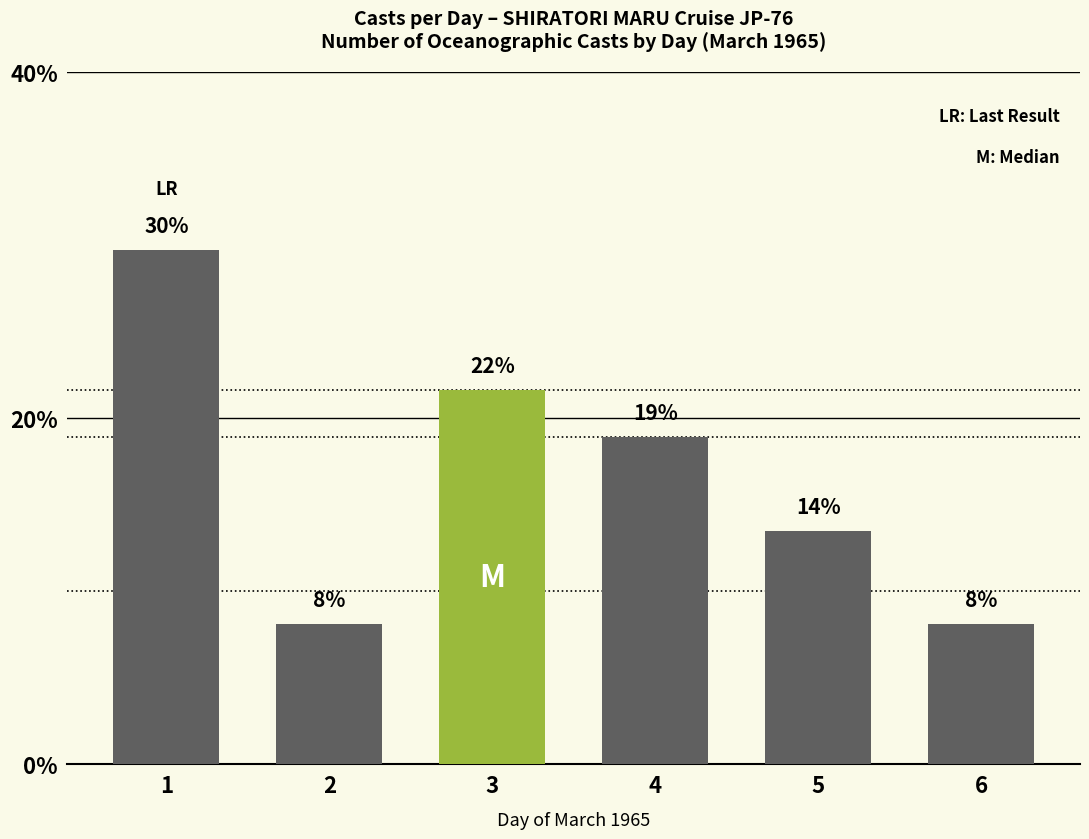

Reading left to right, extract all data points from this chart.

1=29.7	2=8.1	3=21.6	4=18.9	5=13.5	6=8.1